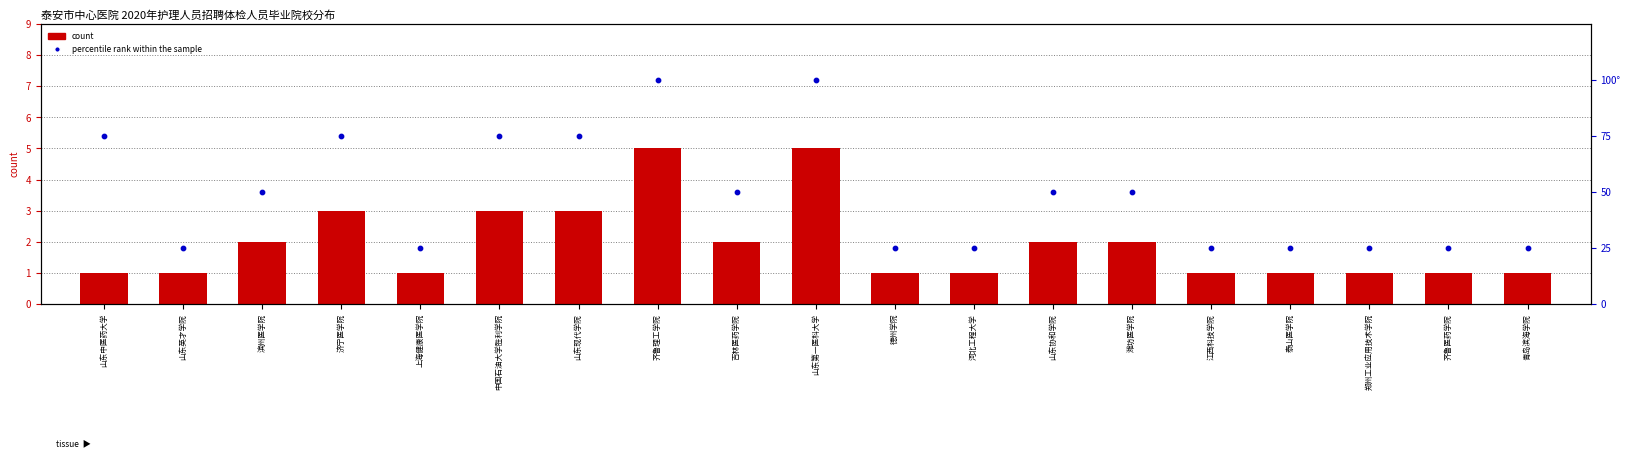

Which series contains the highest Y value?

percentile rank within the sample